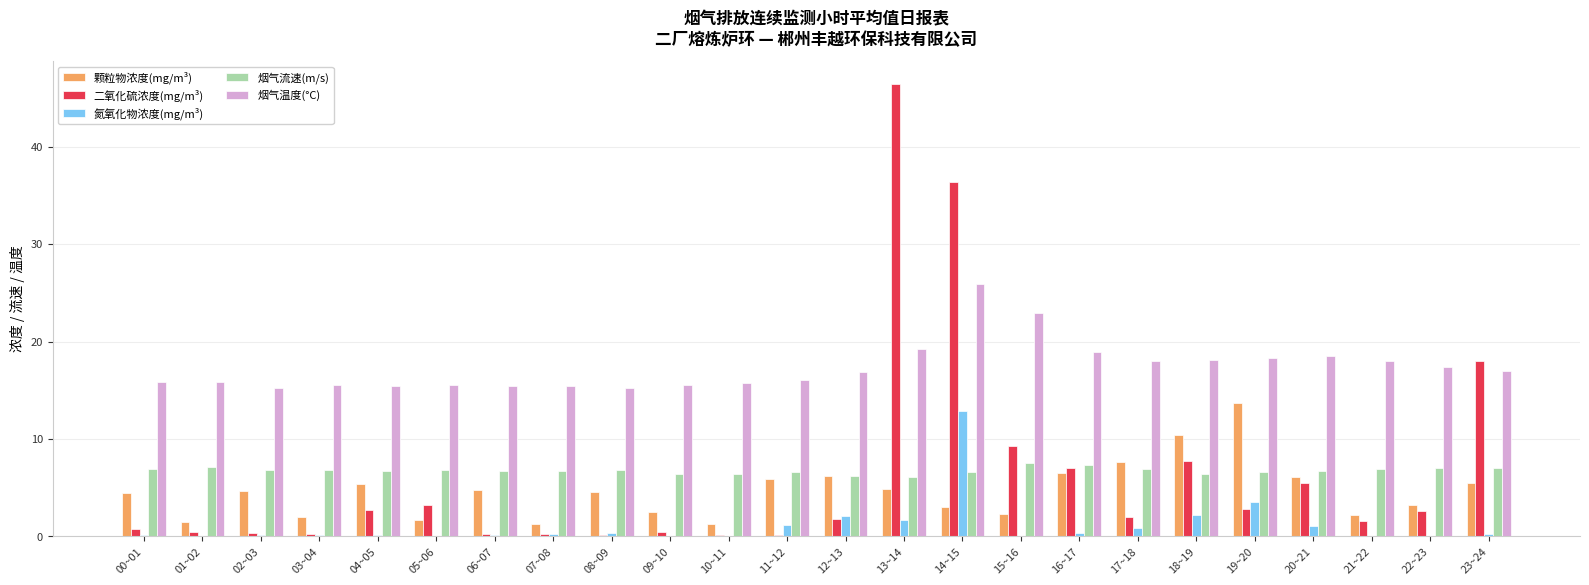

Does the chart contain stacked bars?

No